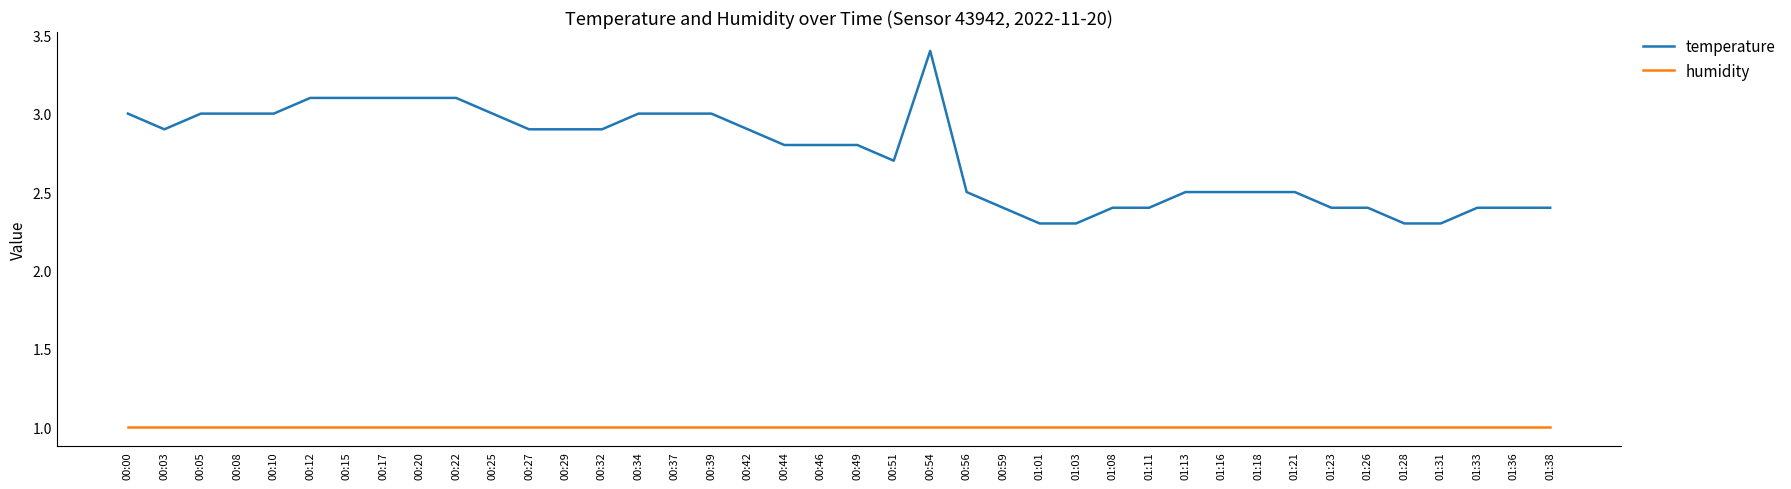

Which series has the largest range (max minus min)?

temperature